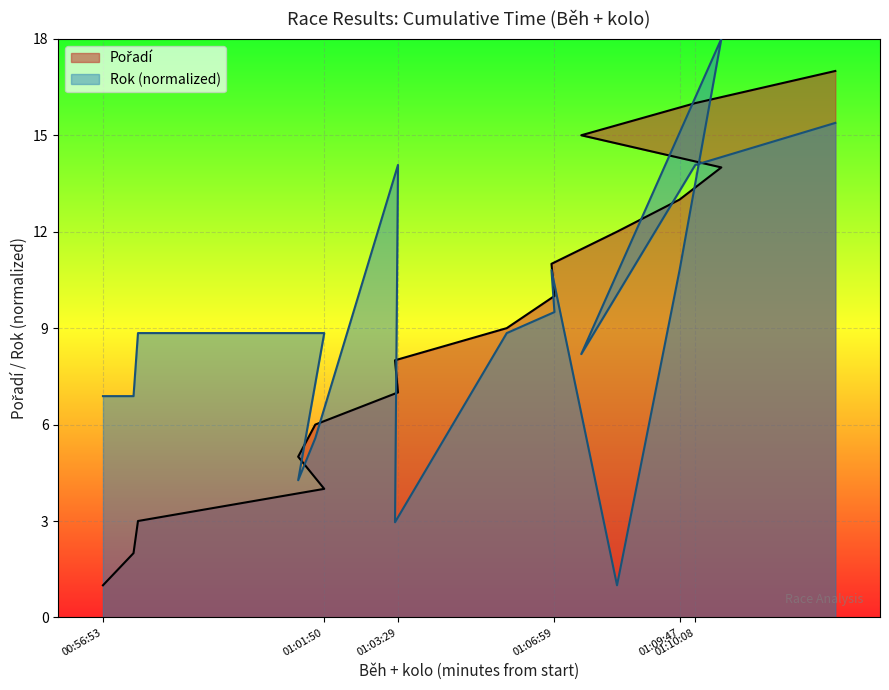

What is the total value across all series at 01:03:25?

11.0